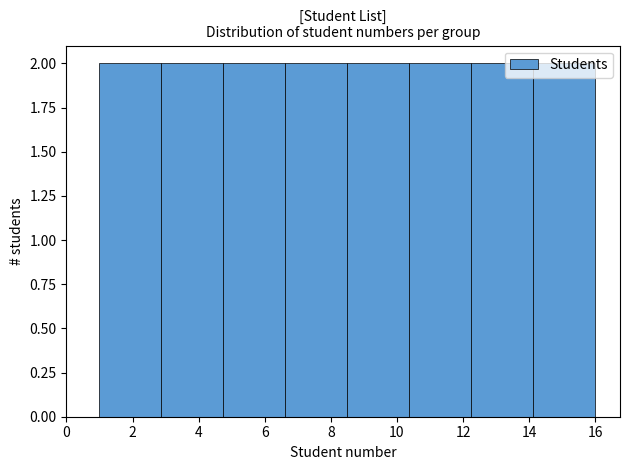

Reading left to right, transcribe this chart: for each bar, give the range it covers on the x-axis and its height. Neither the bar edges nor the heights are printed on the chart, so give them approximately, as read against the axes.

1.0 to 2.8: 2
2.8 to 4.8: 2
4.8 to 6.6: 2
6.6 to 8.6: 2
8.6 to 10.4: 2
10.4 to 12.2: 2
12.2 to 14.2: 2
14.2 to 16.0: 2